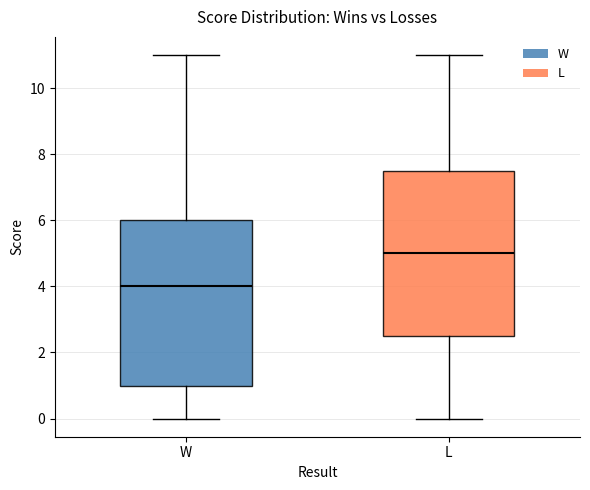

Which box's median line is the highest?

L